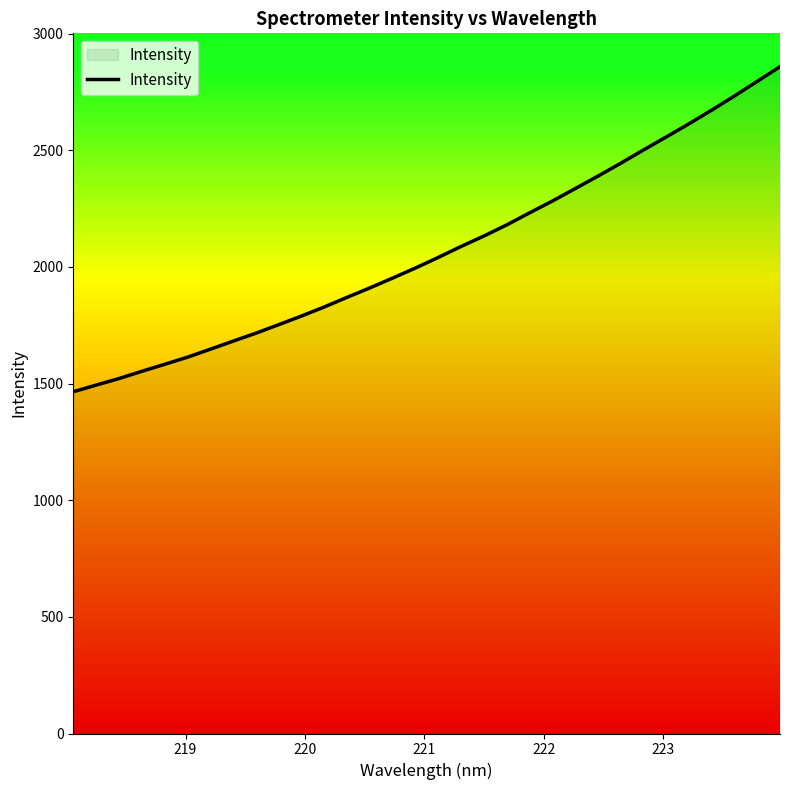

What is the difference between the second highest and second lowest values?

1302.1